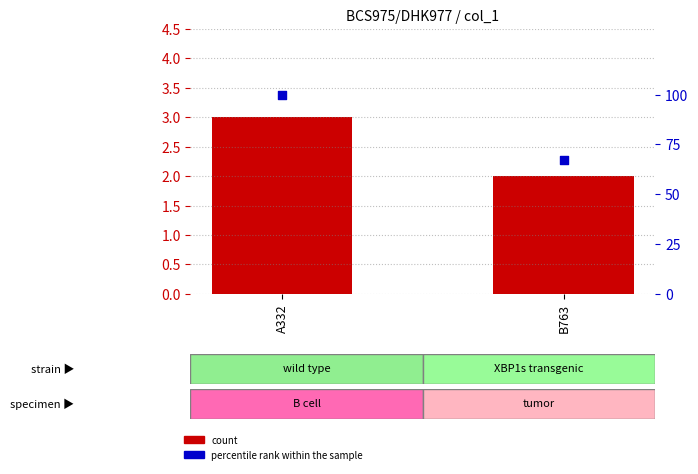

At which category is the sum across all series the highest?

A332